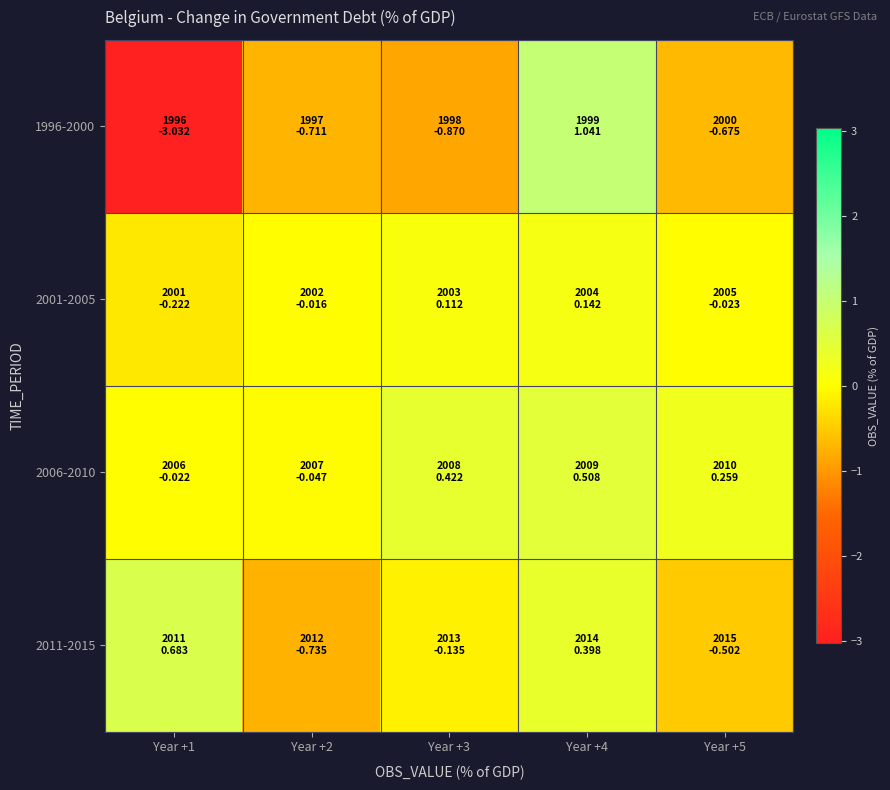

What is the total value across all series at Year +4?

2.1